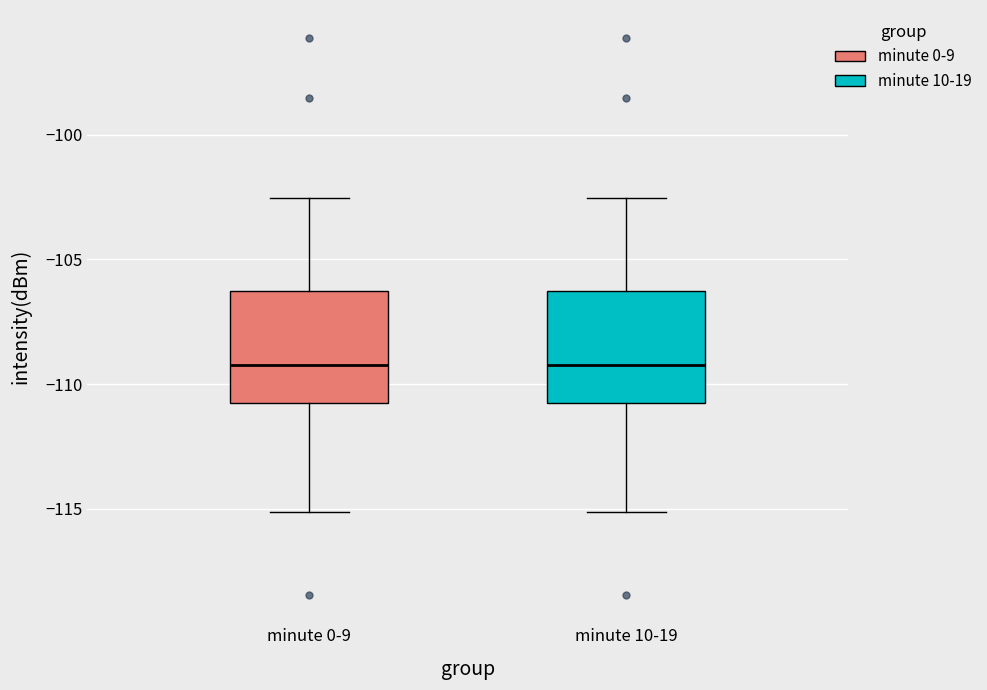

Where does the median line of the box for minute 10-19 sit on the y-axis? The values are not printed on the chart, so give them approximately, as read against the axis.

-109.0